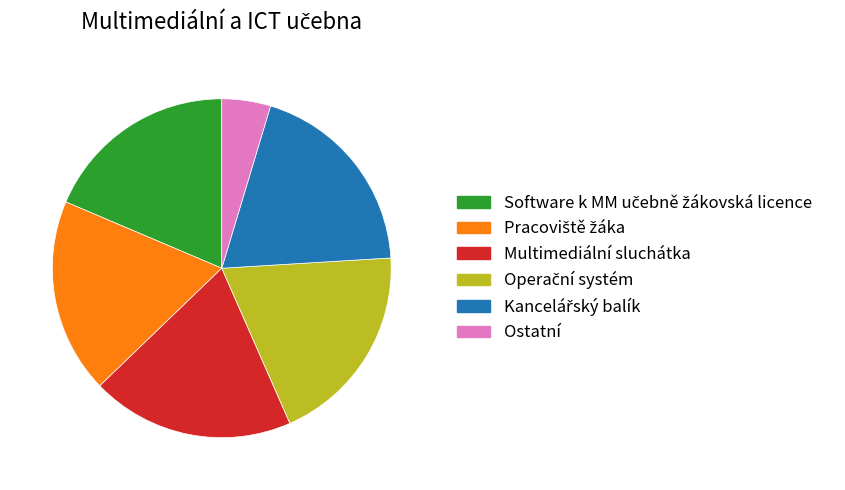

Is Ostatní the majority of the pie?

No